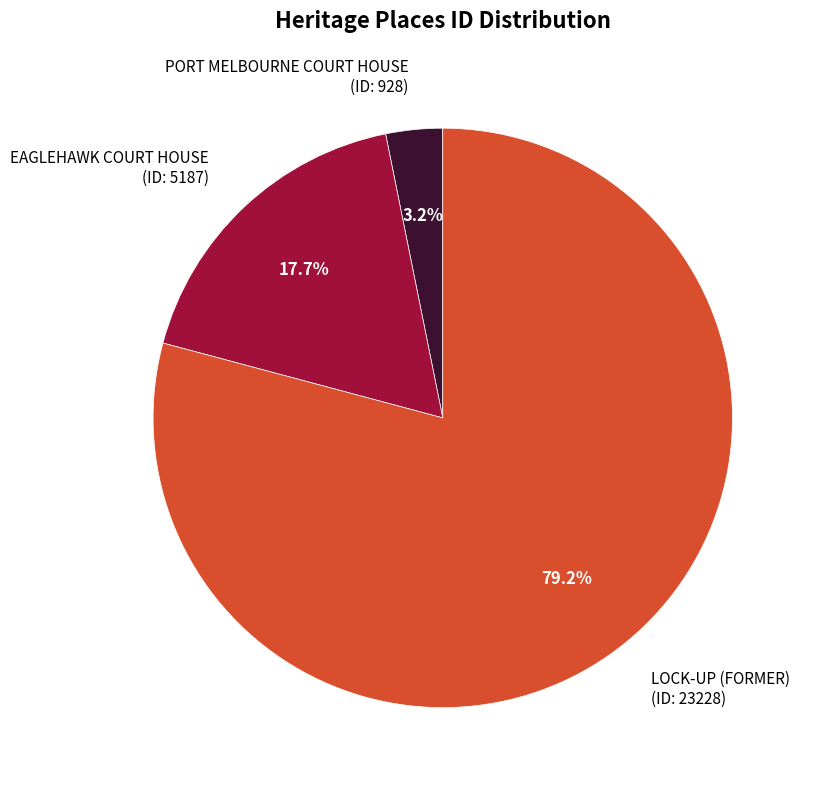

Combined, what portion of the pie is PORT MELBOURNE COURT HOUSE and LOCK-UP (FORMER)?

82.3%